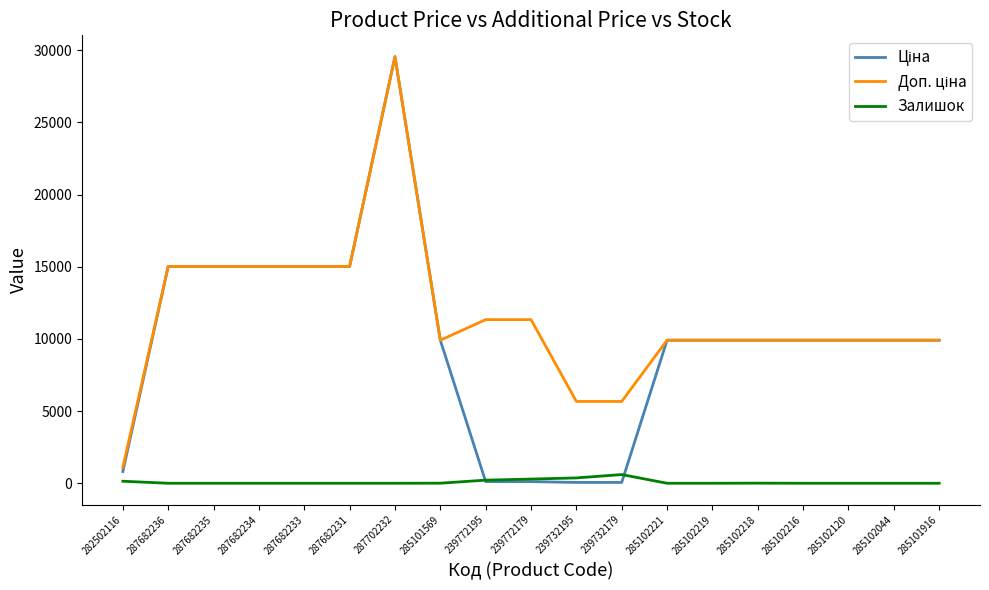

What is the spread (max minus min) of values at 285102219?

9908.5